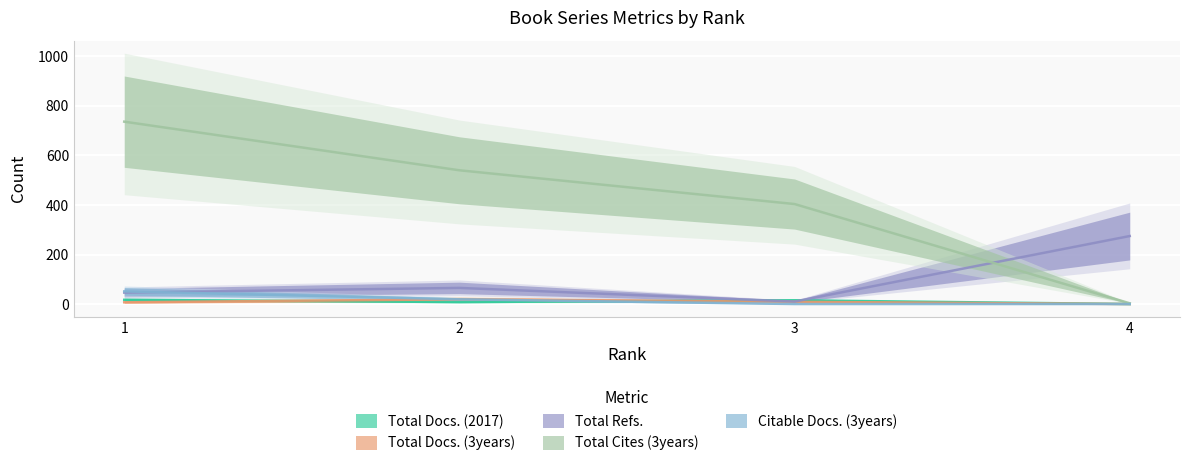

How many series are shown in this chart?

5